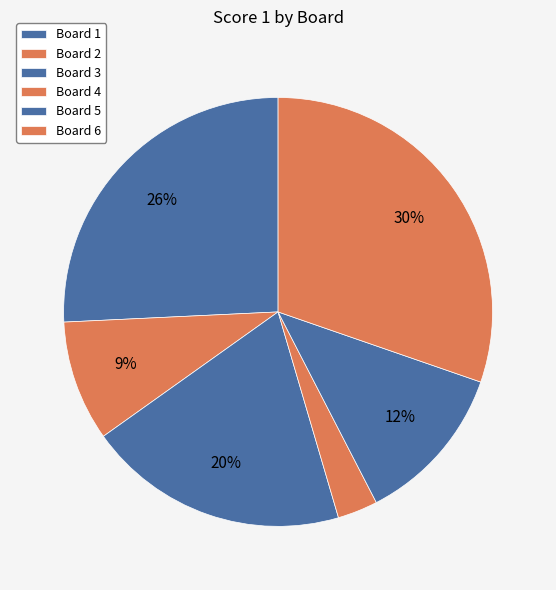

Which has a higher value, Board 5 or Board 2?

Board 5